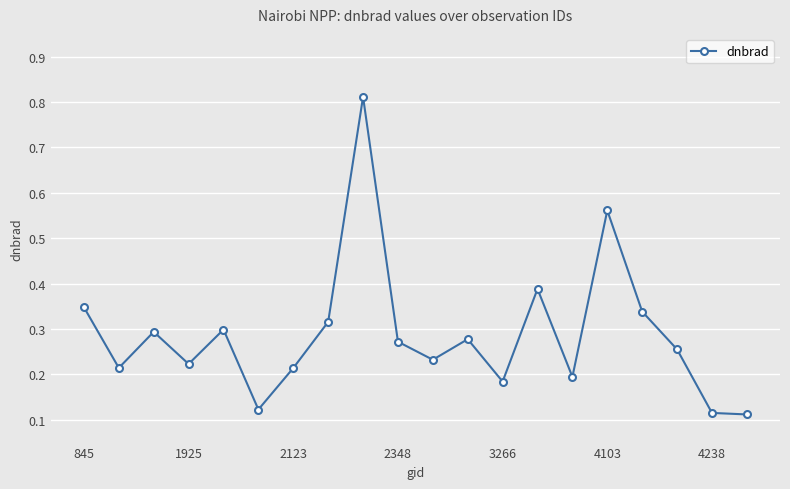

True or false: the data has more than 1 interior local peaks.

True